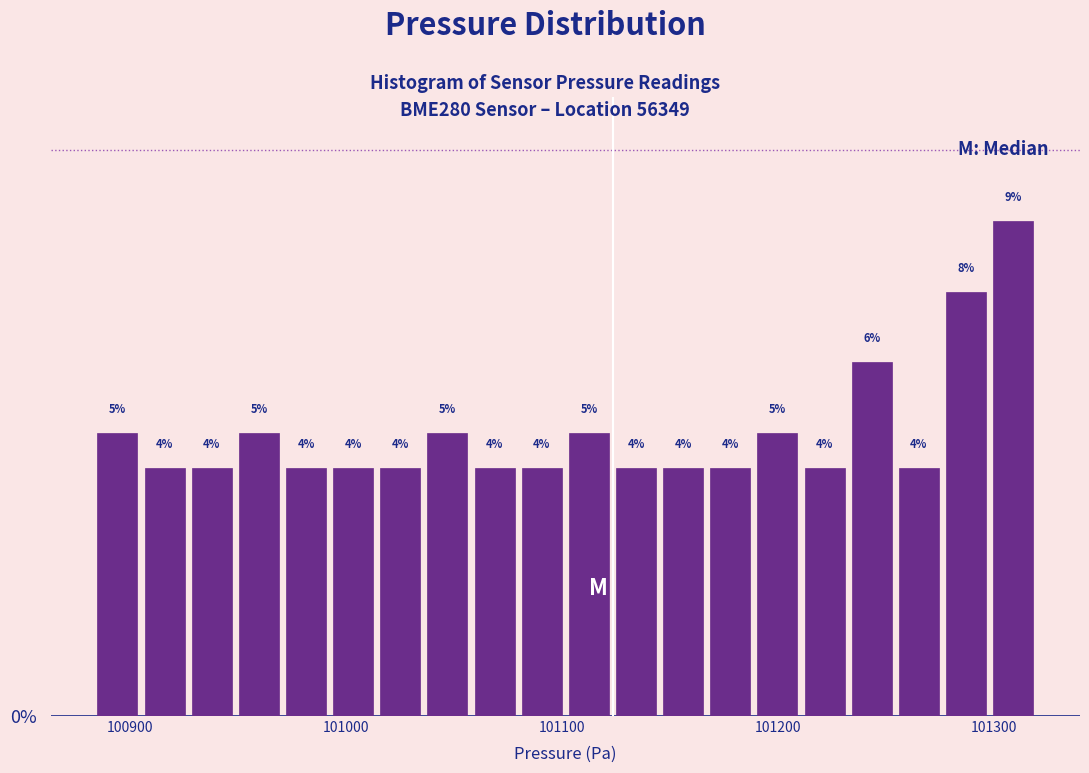

Around what value on the x-axis is the tallest bar? Give the approximate position of its centre, as read against the axis.

101310